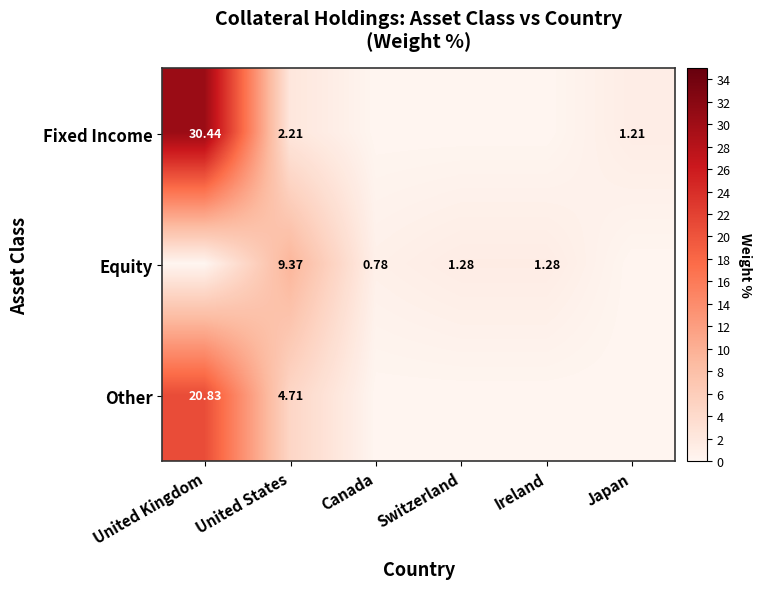

At United States, list the series in order from largest to smallest.

Equity, Other, Fixed Income